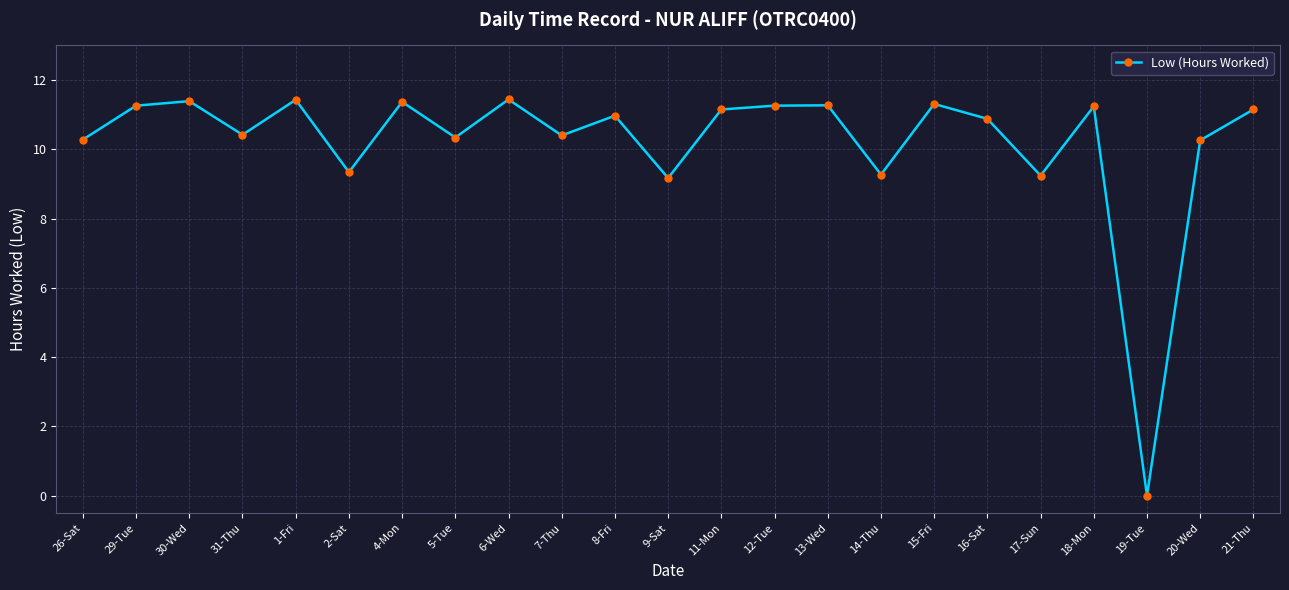

Where does the data first go above 10?

26-Sat